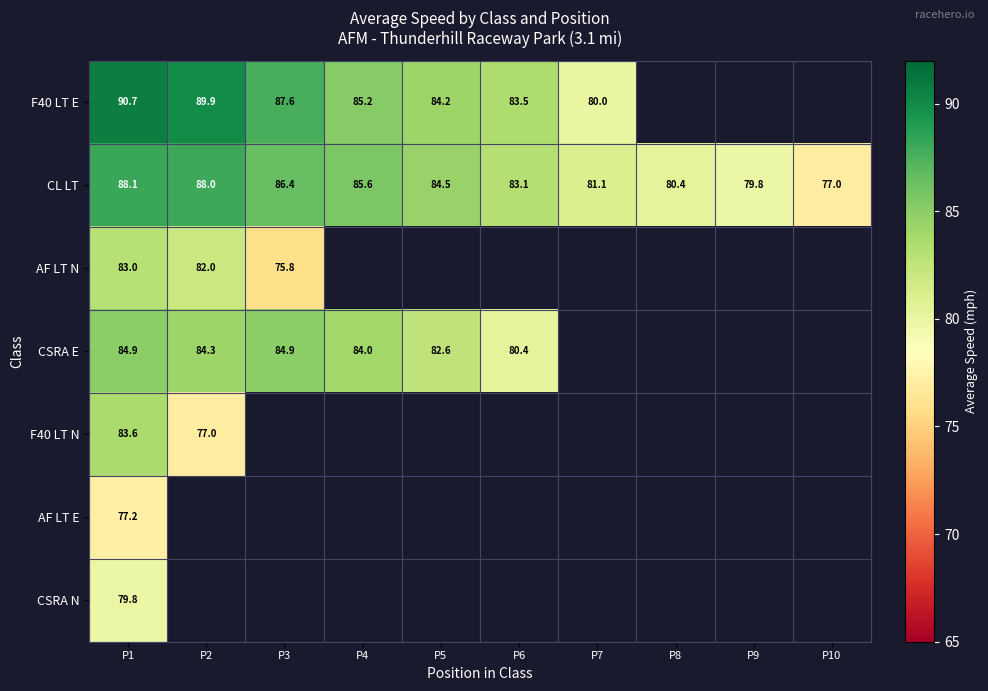

Is the value of CL LT at P10 greater than the value of CSRA E at P5?

No